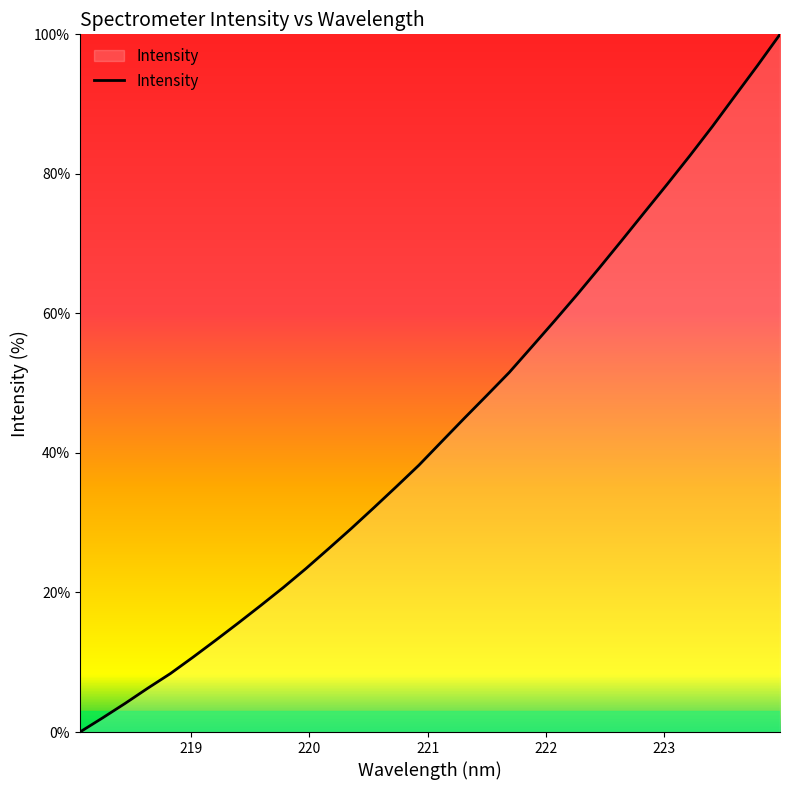

How many lines are shown in the chart?

1